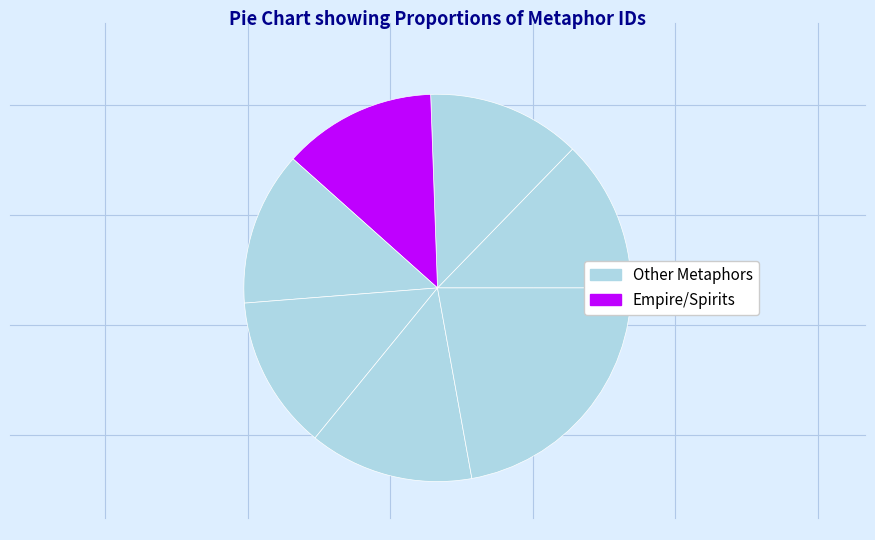

To the nearest percent, what is the difference between the largest and smallest slice percentages?

9%